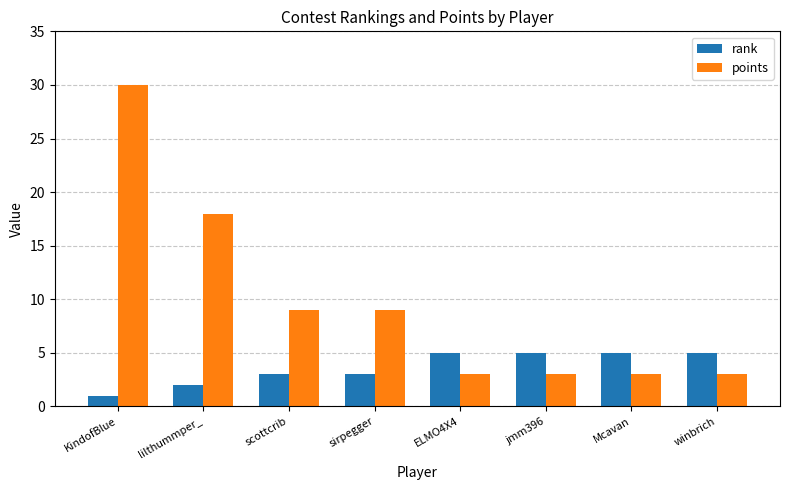

What are all the series names shown in the legend?

rank, points